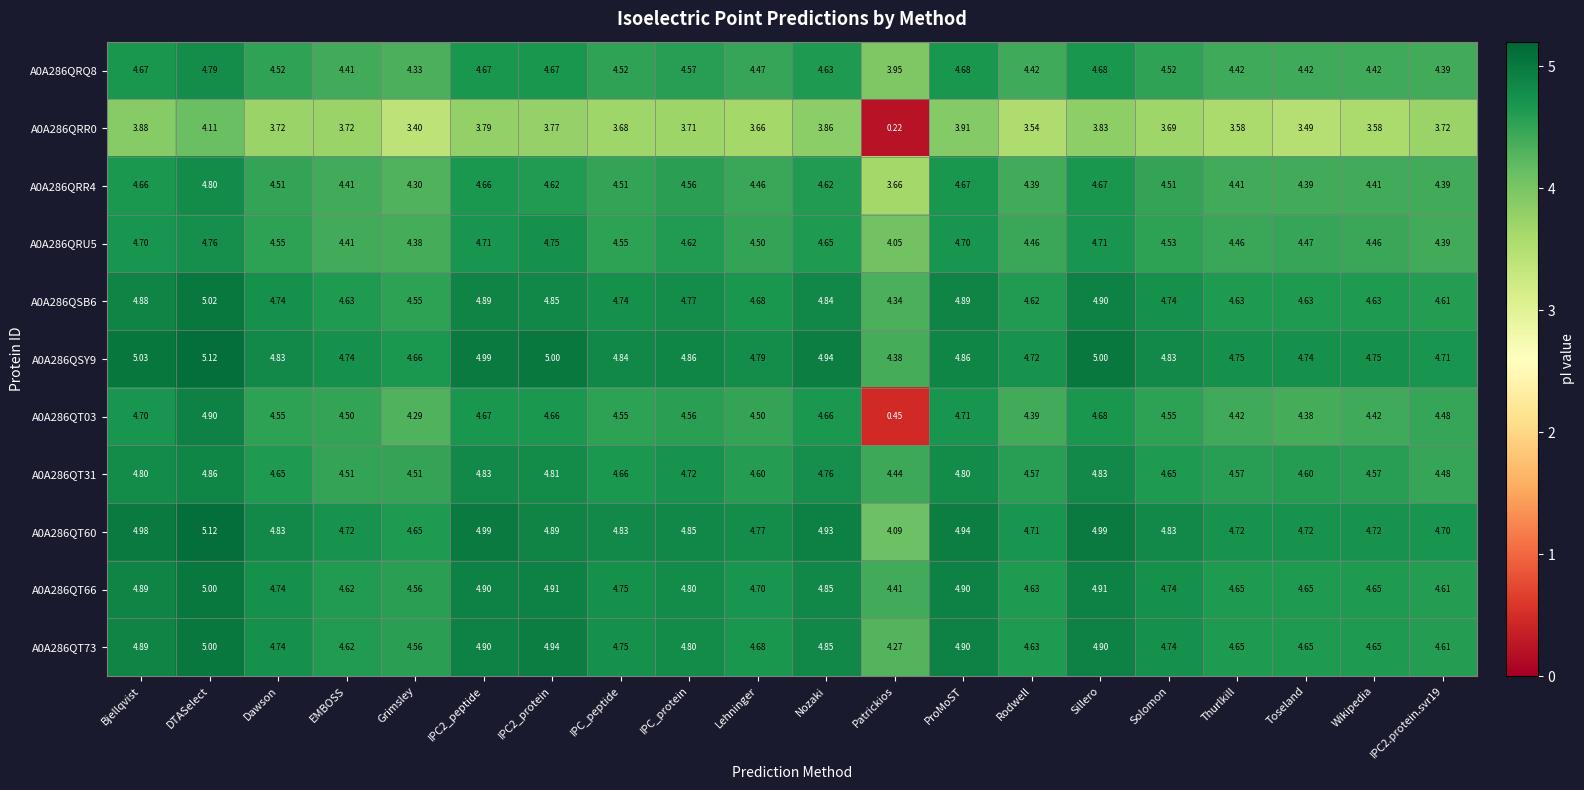

At which category does the chart reach its peak across all series?

DTASelect